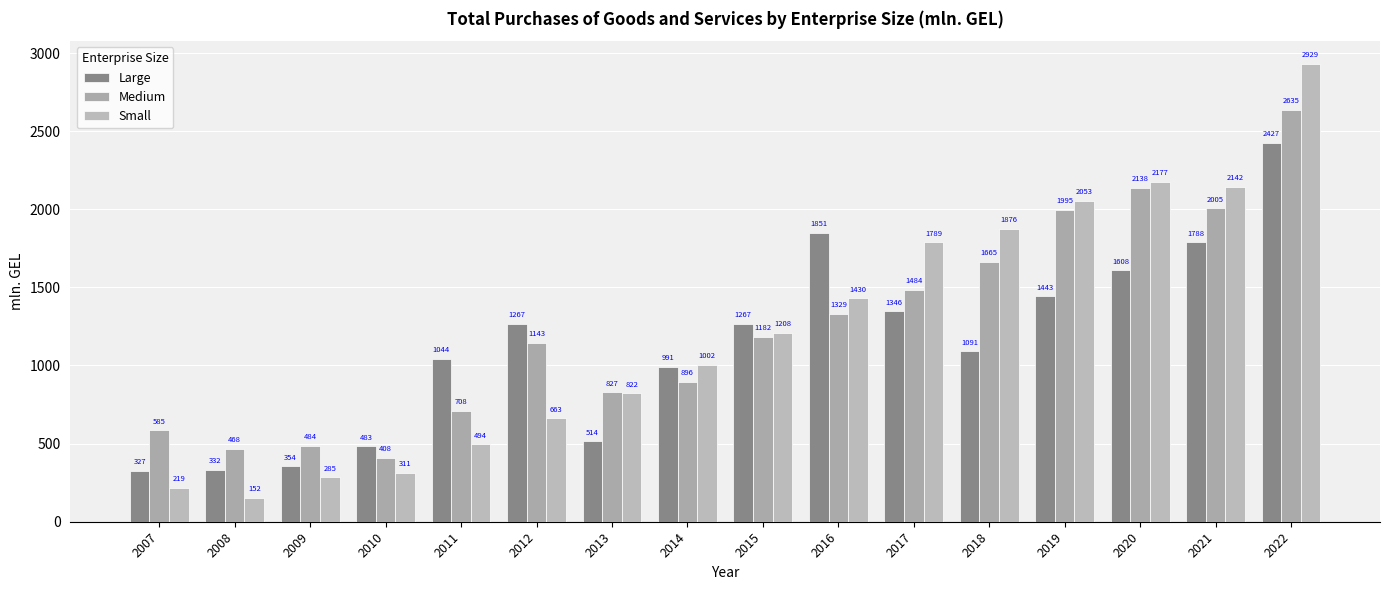

What is the value of the Large bar at the 7th from the left?

514.1